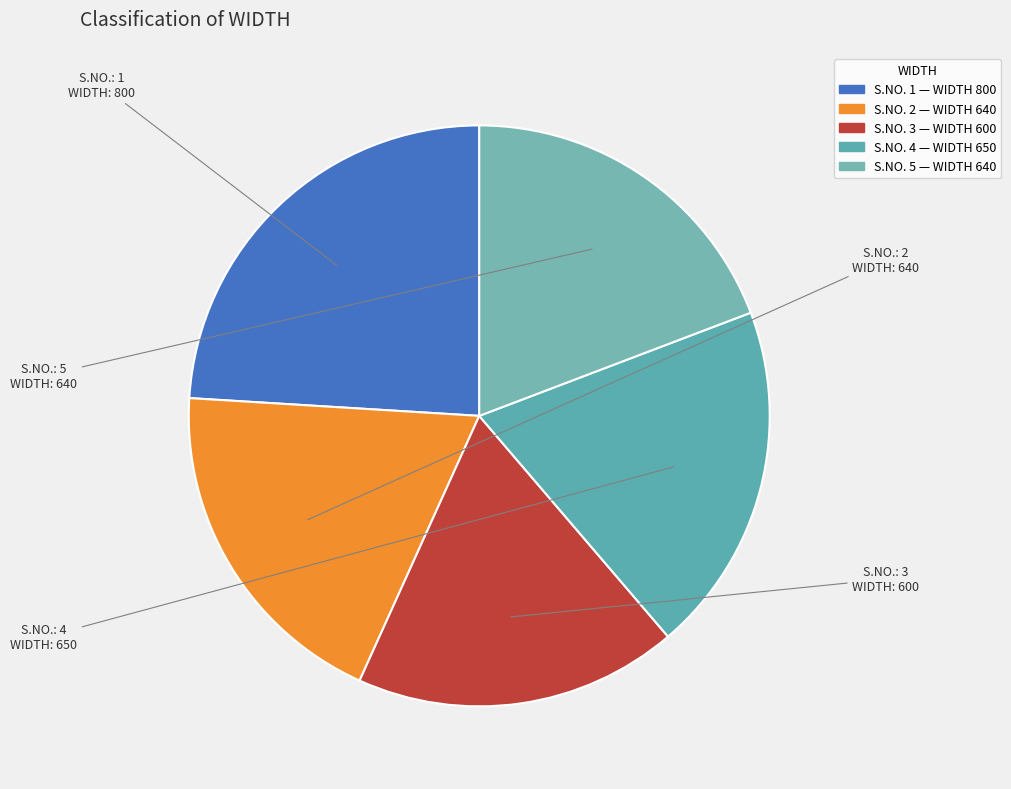

How many slices are in this pie chart?

5